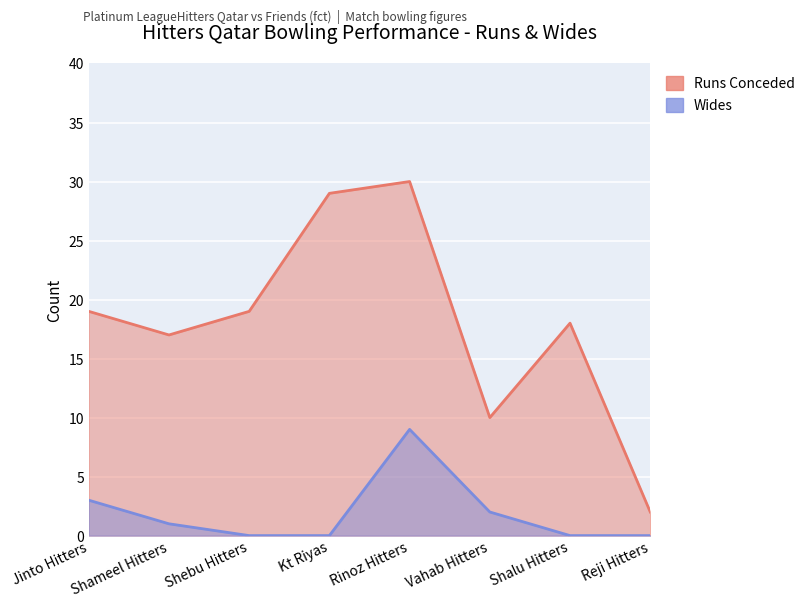

The value of Wides at Jinto Hitters is 5. True or false?

False